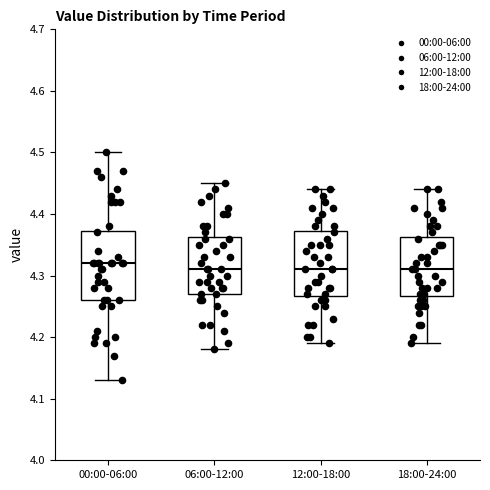

Reading left to right, transcribe this box plot: for each box, give where its median line is, the range the box spans, and where its two whiskers end, as read against the y-axis. The values are not printed on the chart, so give them approximately, as read against the axis.

00:00-06:00: median 4.32, box 4.26 to 4.37, whiskers 4.13 to 4.50
06:00-12:00: median 4.31, box 4.27 to 4.36, whiskers 4.18 to 4.45
12:00-18:00: median 4.31, box 4.27 to 4.37, whiskers 4.19 to 4.44
18:00-24:00: median 4.31, box 4.27 to 4.36, whiskers 4.19 to 4.44